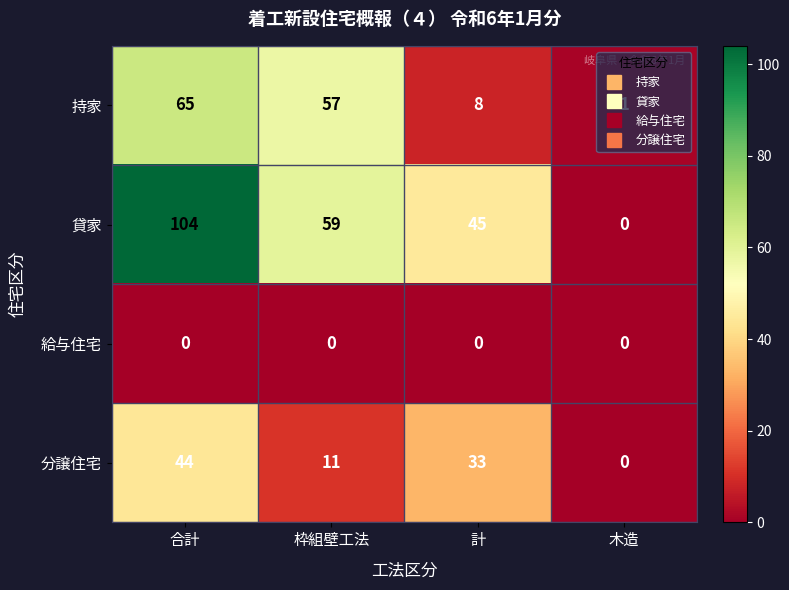

At how many categories does at least one series exceed 8?

3